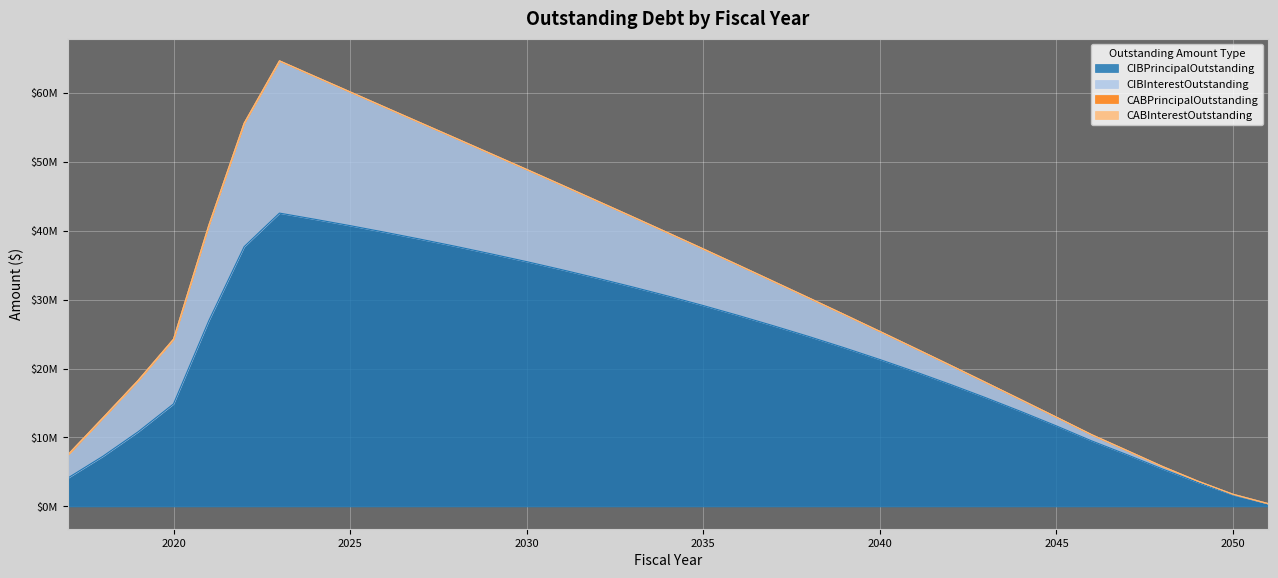

Where is the first local maximum for CIBPrincipalOutstanding?

2023